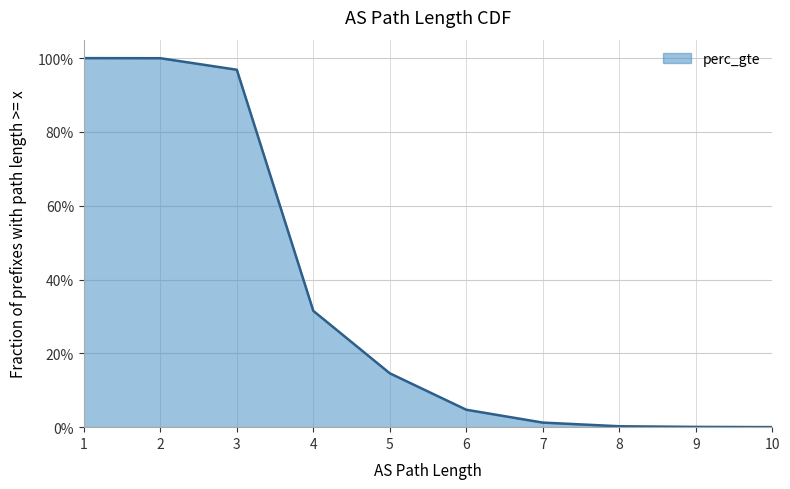

The chart shows a value of 0.0 at 8. True or false?

False